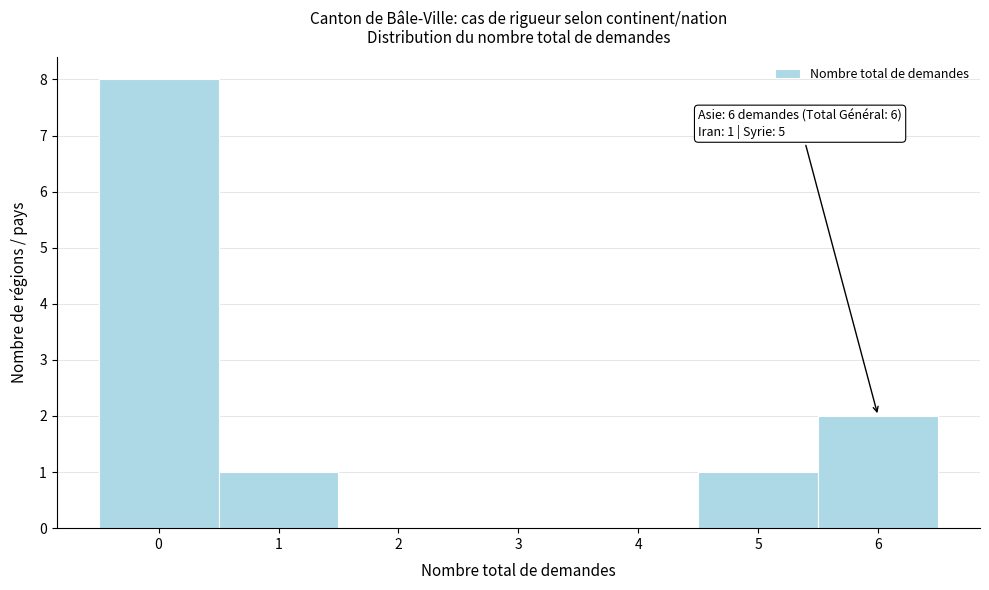

Over which range of the x-axis is the bar tallest?

-0.5 to 0.5